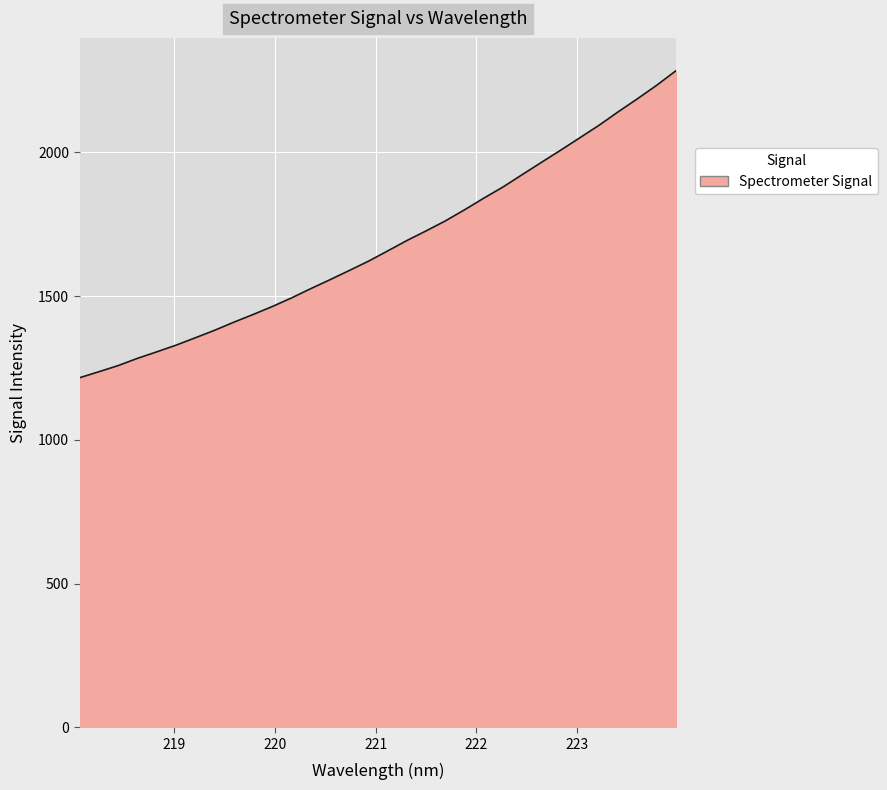

What is the maximum value shown in the chart?

2284.3